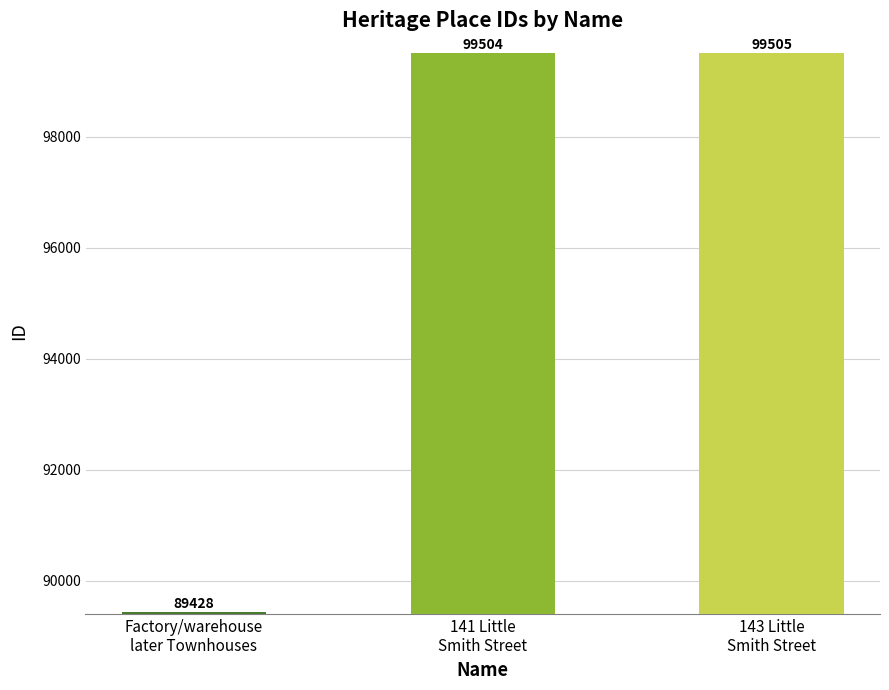

List the labels in order of value, largest first.

143 Little
Smith Street, 141 Little
Smith Street, Factory/warehouse
later Townhouses